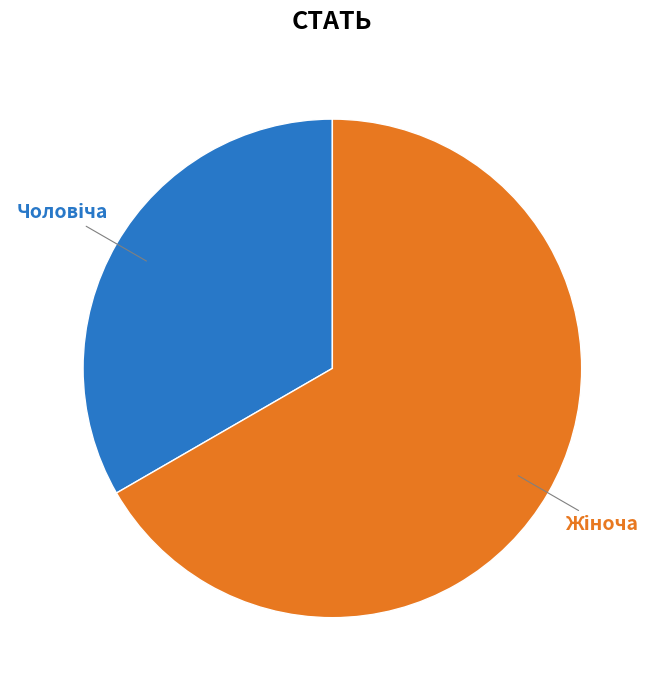

To the nearest percent, what is the average slice percentage?

50%